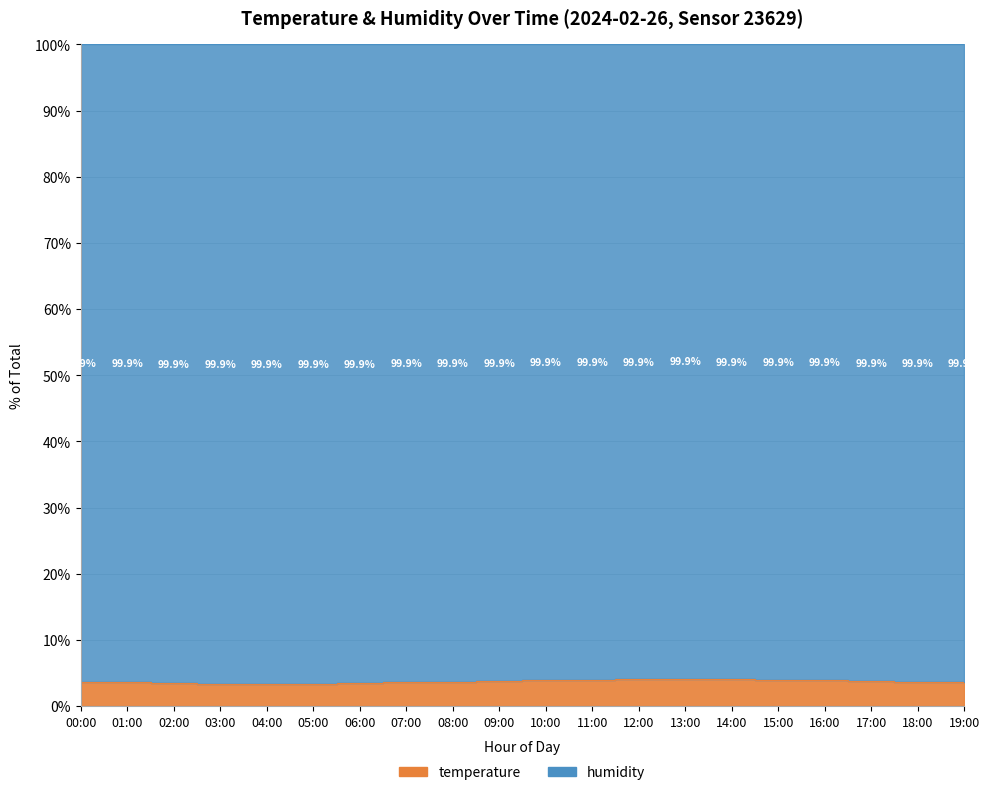

True or false: there are more than 2 points higher than both neighbors.

False